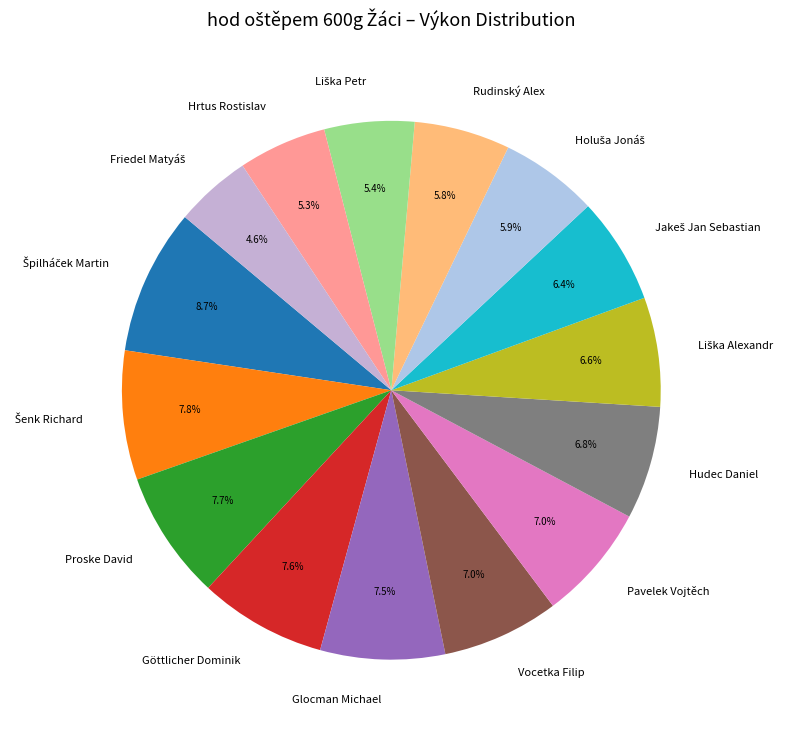

Does any single category account for the majority?

No